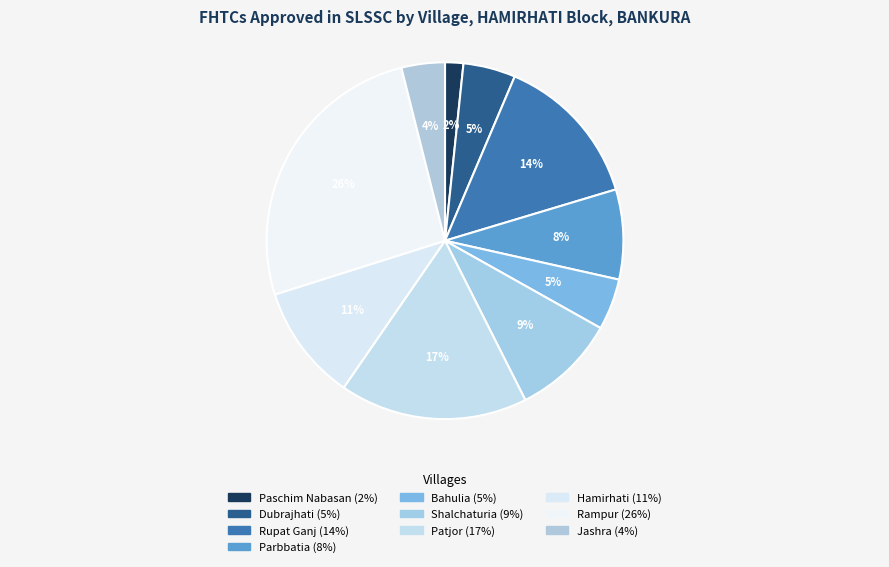

How many segments does this pie chart have?

10